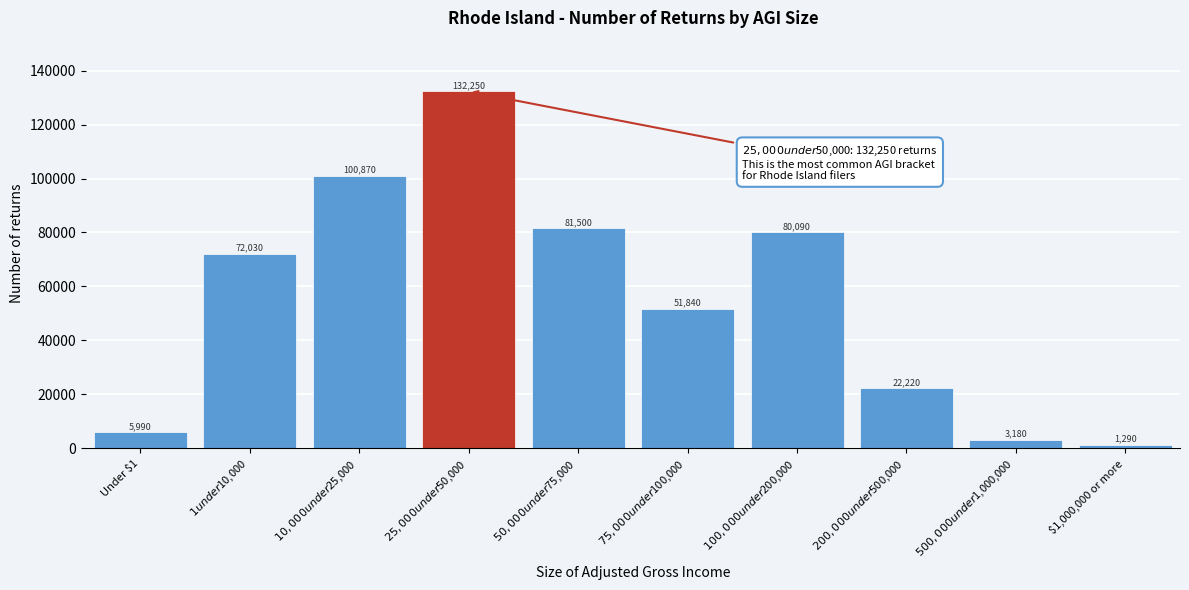

Reading right to left, list all the values displayed in this chart.

1290	3180	22220	80090	51840	81500	132250	100870	72030	5990